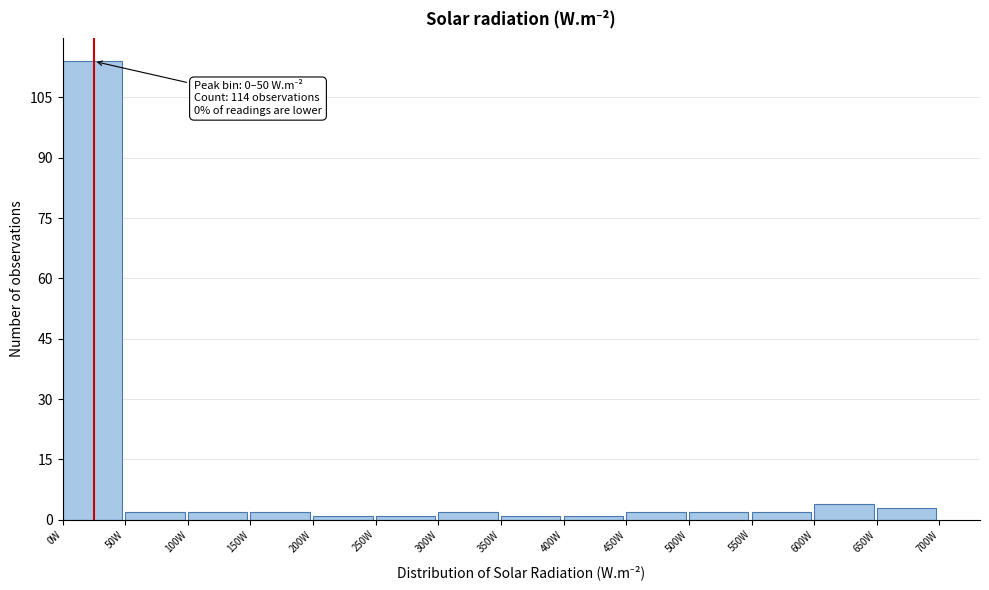

Over which range of the x-axis is the bar tallest?

0 to 50